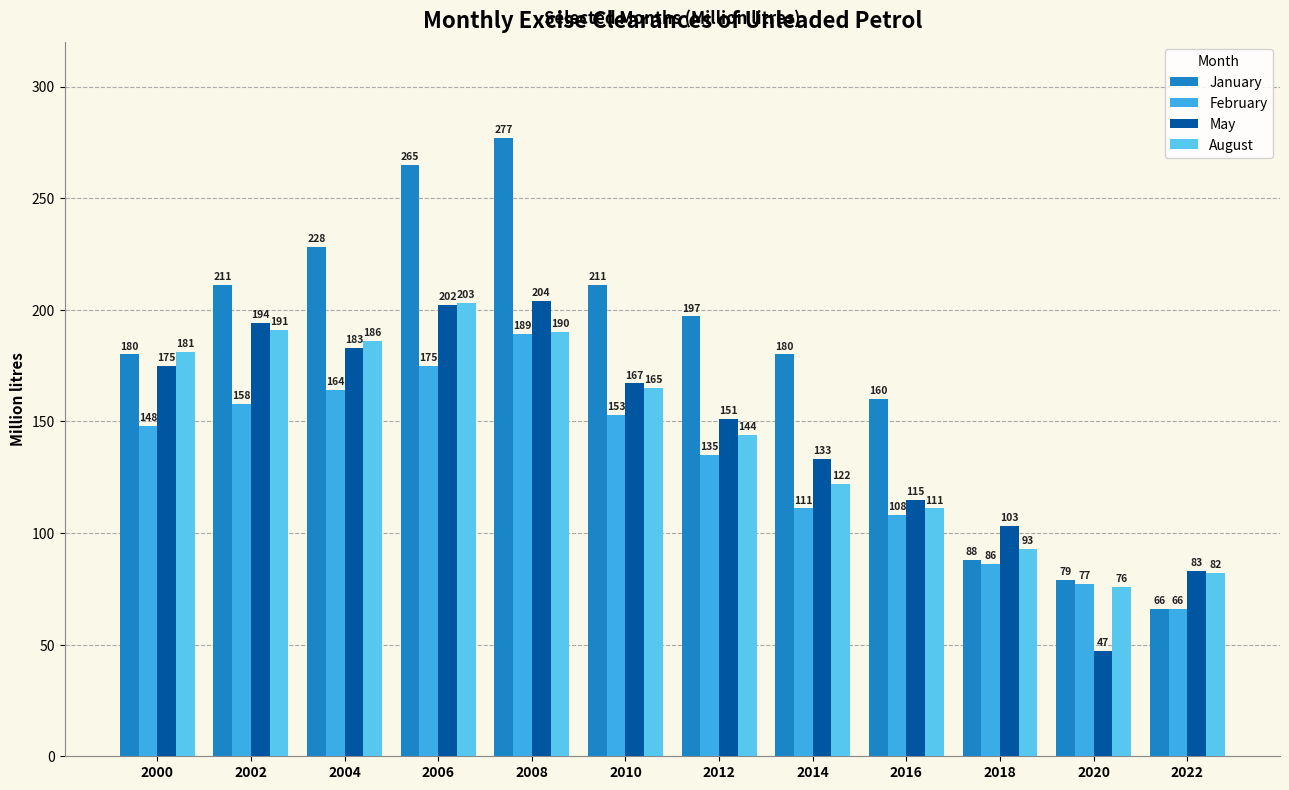

Is the value of August at 2008 greater than the value of January at 2012?

No